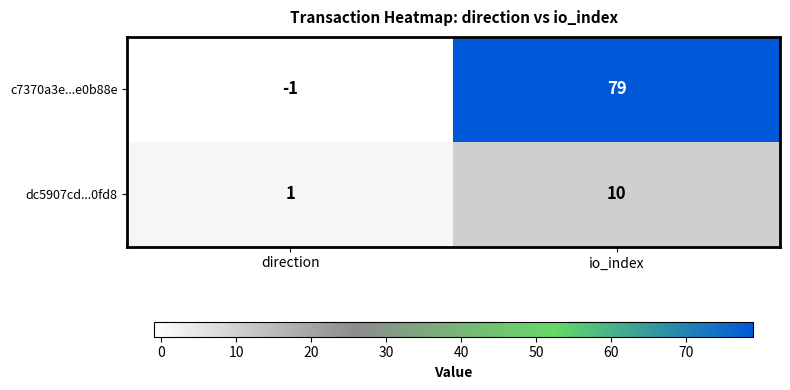

List the series in order of their peak value, highest first.

c7370a3e...e0b88e, dc5907cd...0fd8